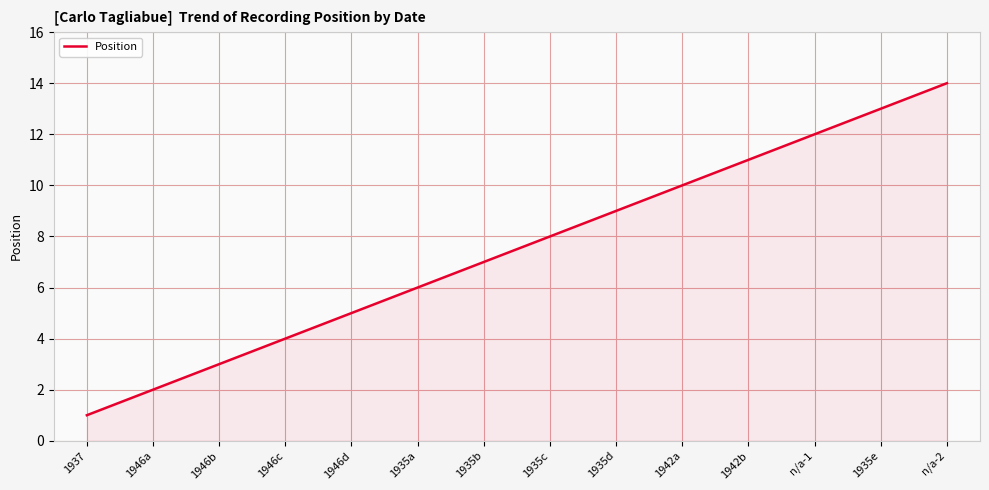

What is the difference between the values at 1942b and 1935e?

2